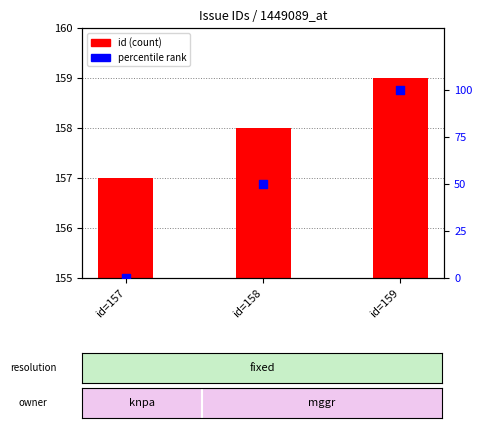

Which series contains the highest Y value?

percentile rank